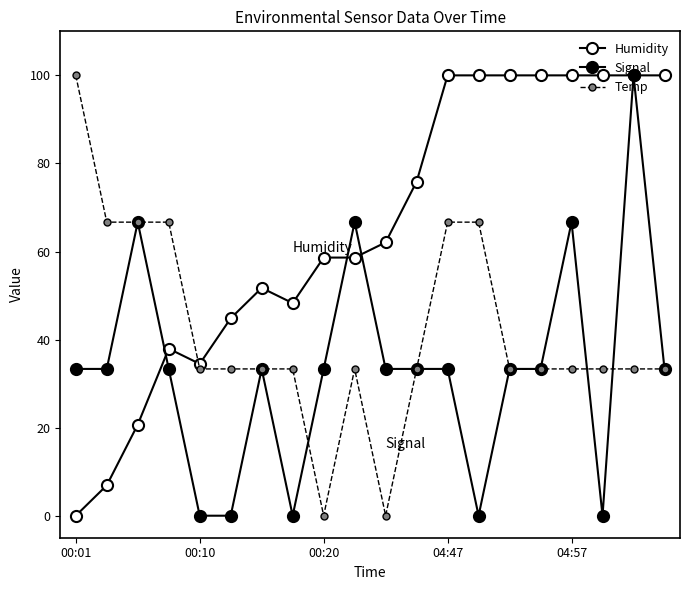

Which series has the largest total across all categories?

Humidity